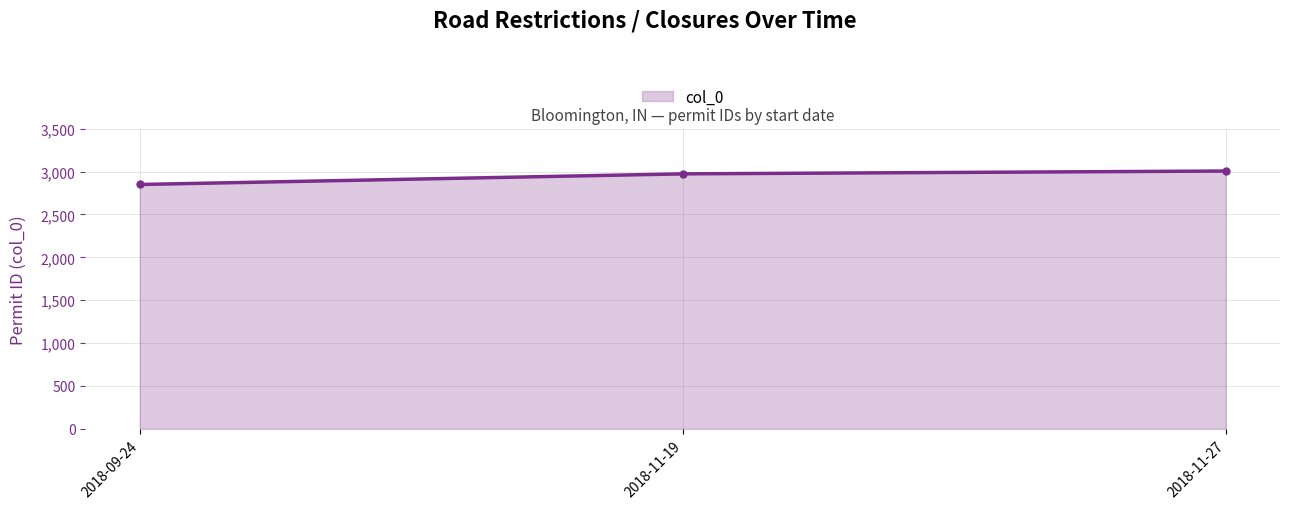

Reading left to right, list all the values displayed in this chart.

2018-09-24=2849	2018-11-19=2973	2018-11-27=3006